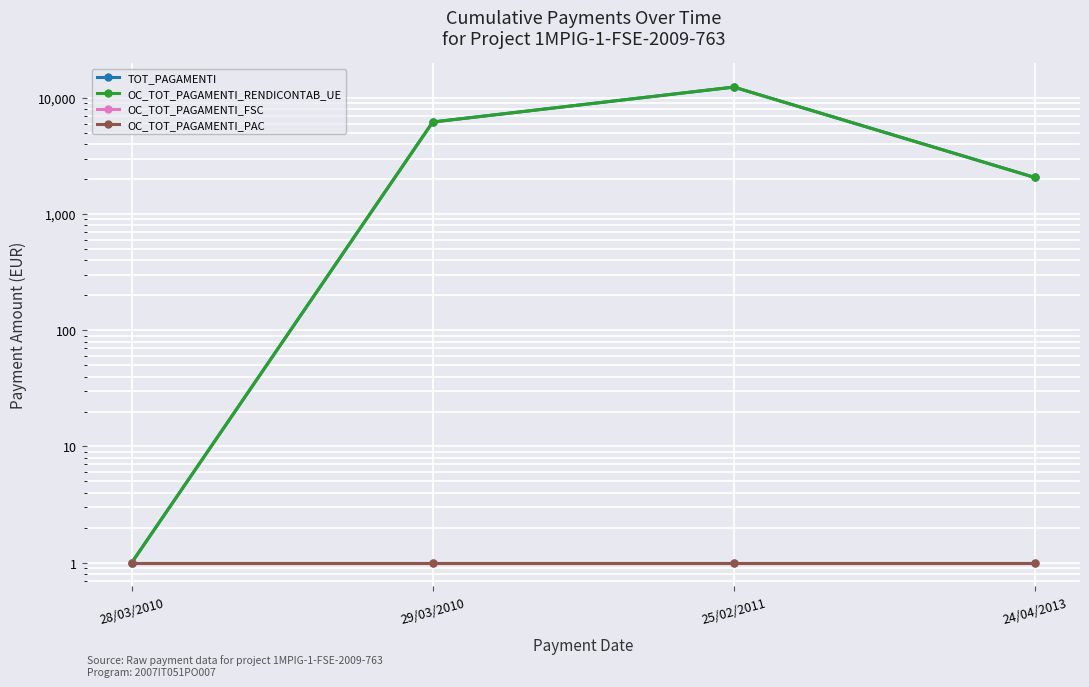

Is it true that TOT_PAGAMENTI equals 6197.1 at 29/03/2010?

True